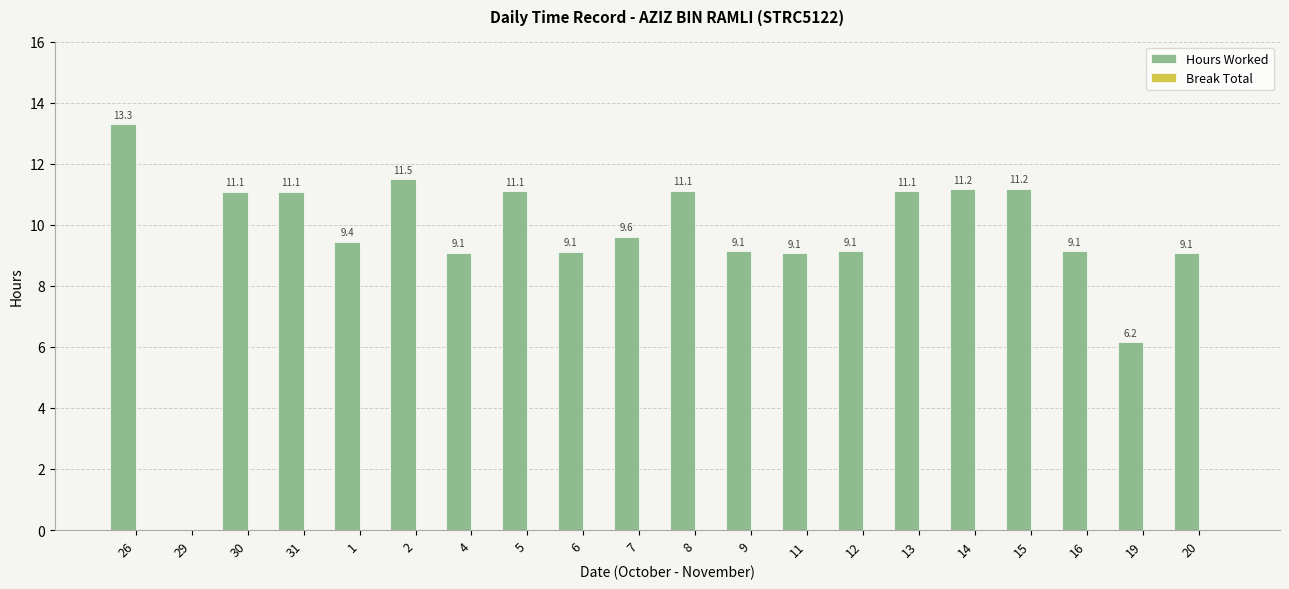

The chart shows a value of 11.1 at 5. True or false?

True